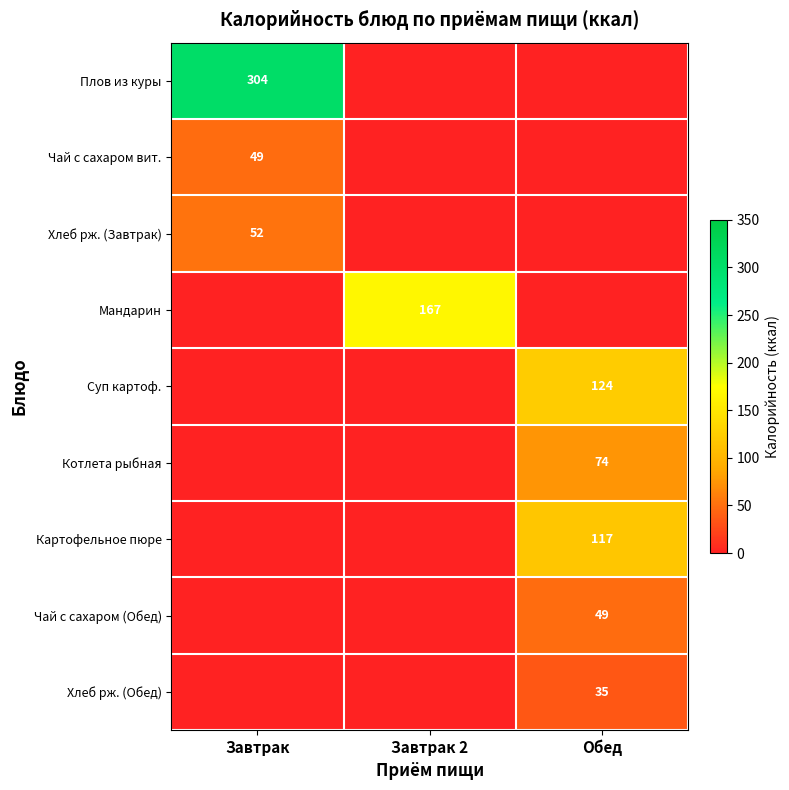

The Картофельное пюре series shows 188 at Обед. True or false?

False